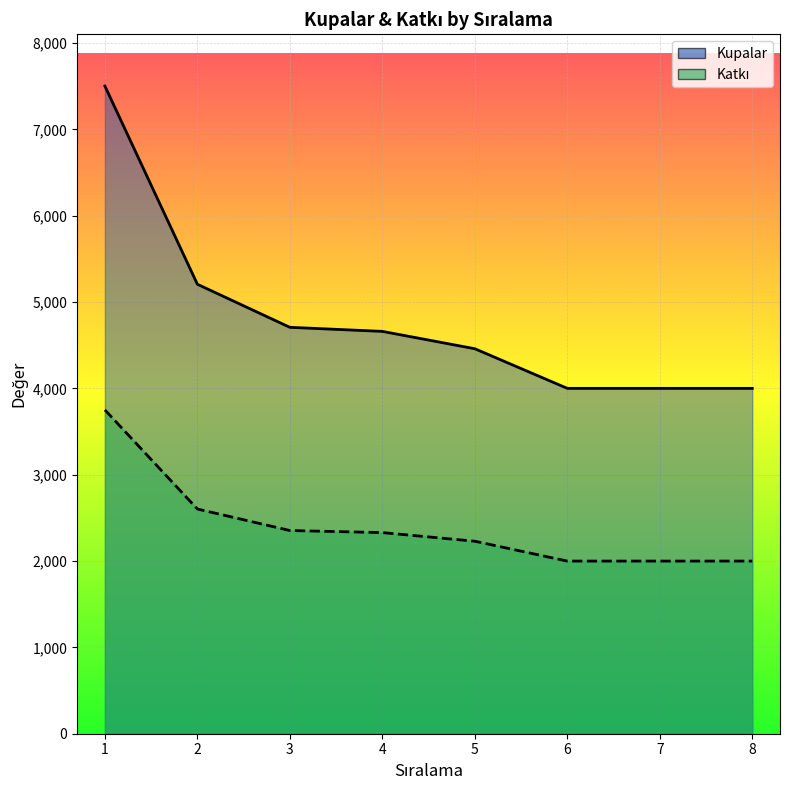

What are all the series names shown in the legend?

Kupalar, Katkı